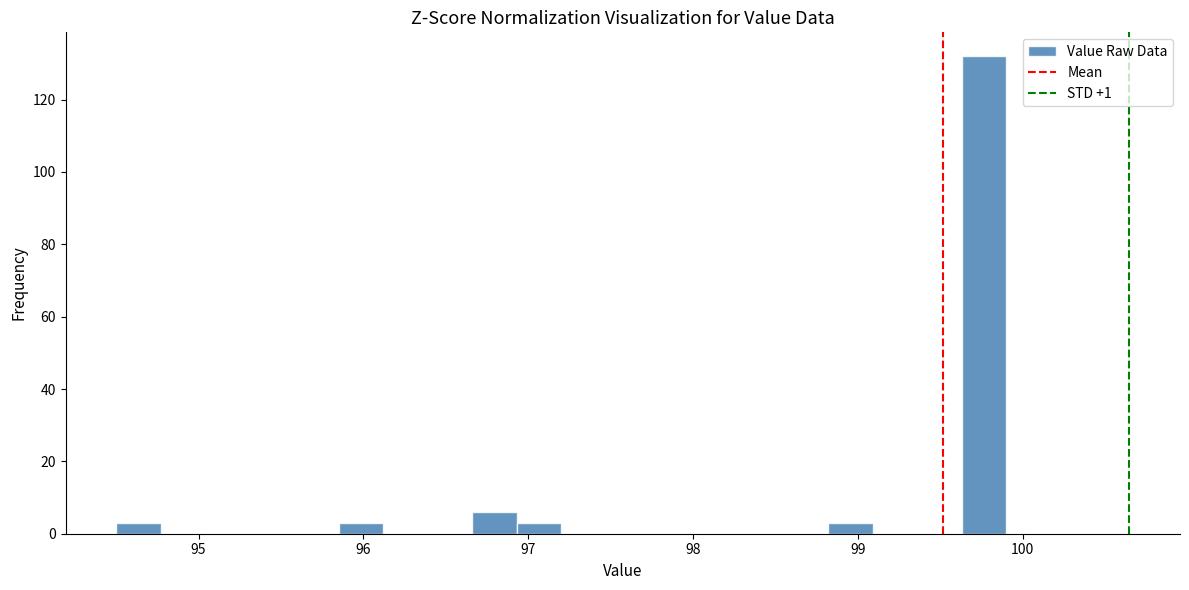

Read against the x-axis, roughly where is the centre of the tallest bar?

99.8